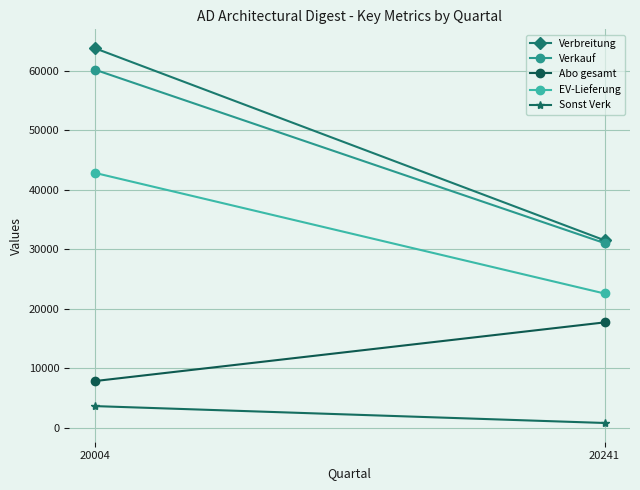

What is the value of the Verkauf point at the 1st from the left?

60205